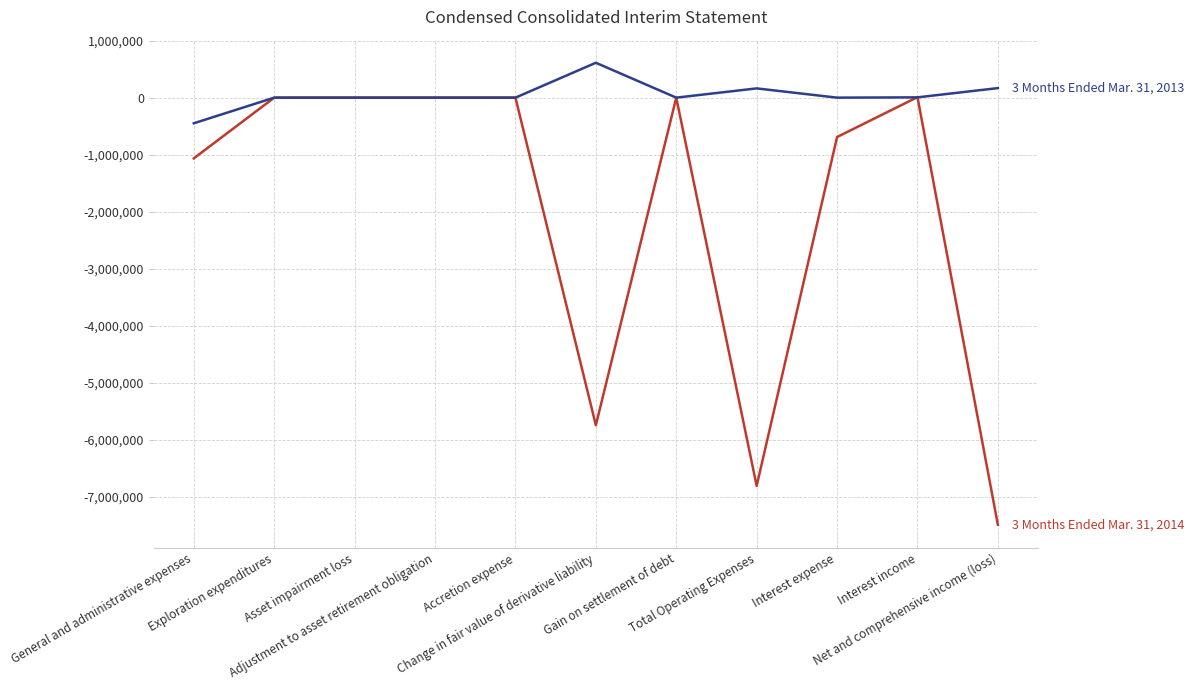

Is this an area chart (filled region under the line)?

No